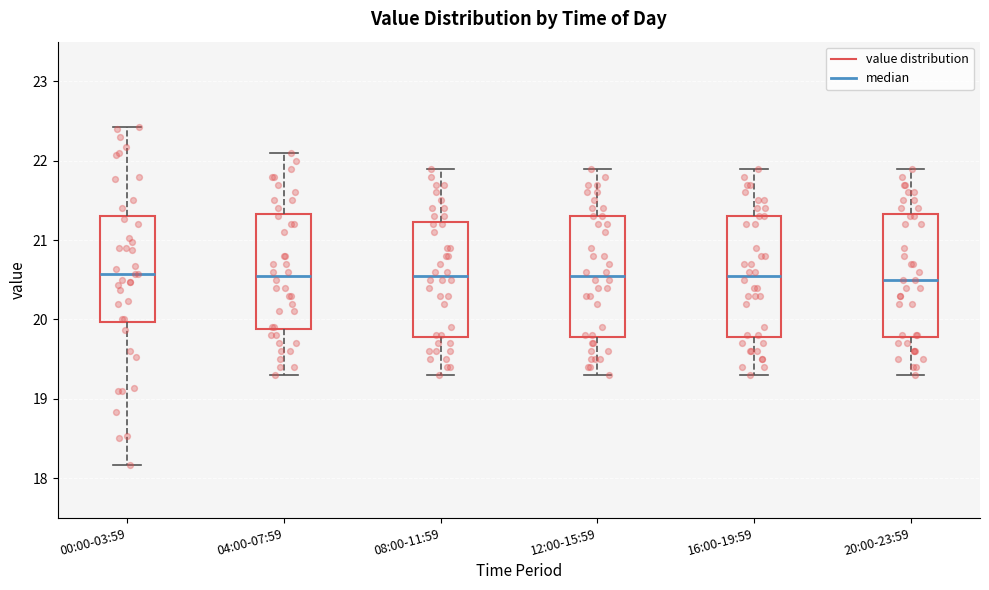

Where does the upper whisker of the box for 12:00-15:59 end on the y-axis? The values are not printed on the chart, so give them approximately, as read against the axis.

21.9